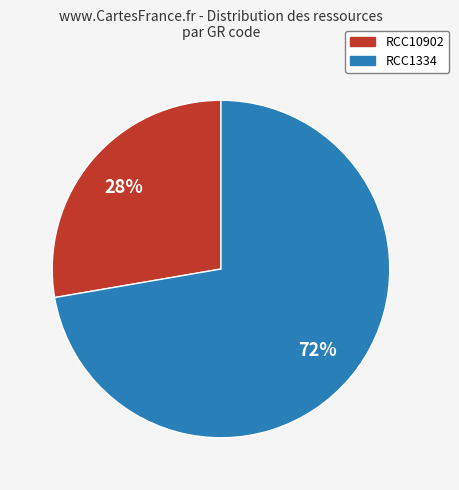

Approximately how many times larger is the value at RCC10902 compared to RCC1334?

0.4